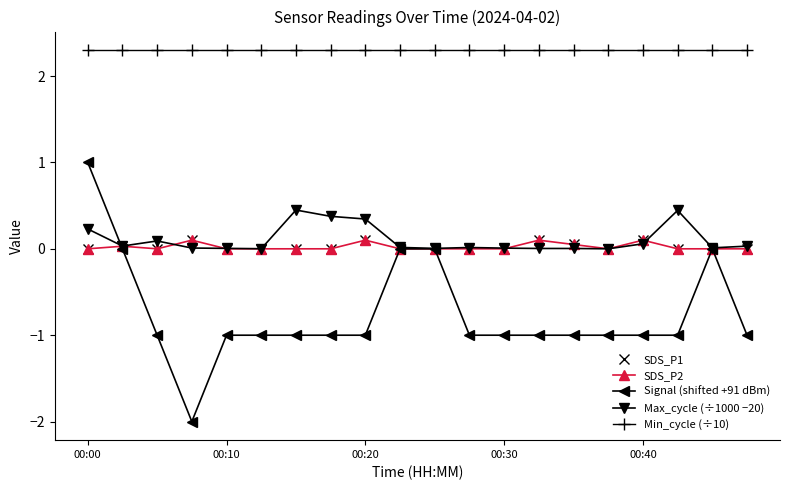

How many interior local peaks does the Signal (shifted +91 dBm) series have?

1